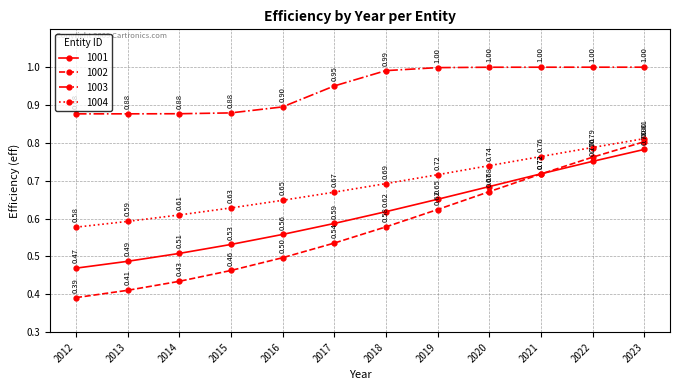

Which category has the lowest value across all series?

2012